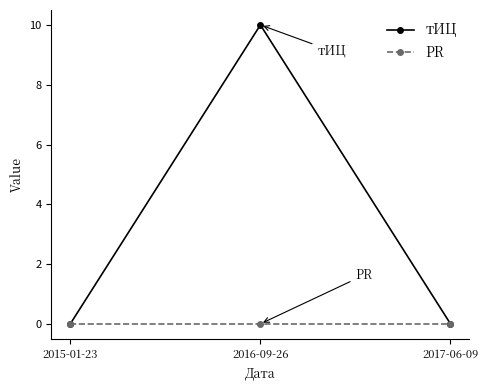

What position from the left is 2015-01-23?

1